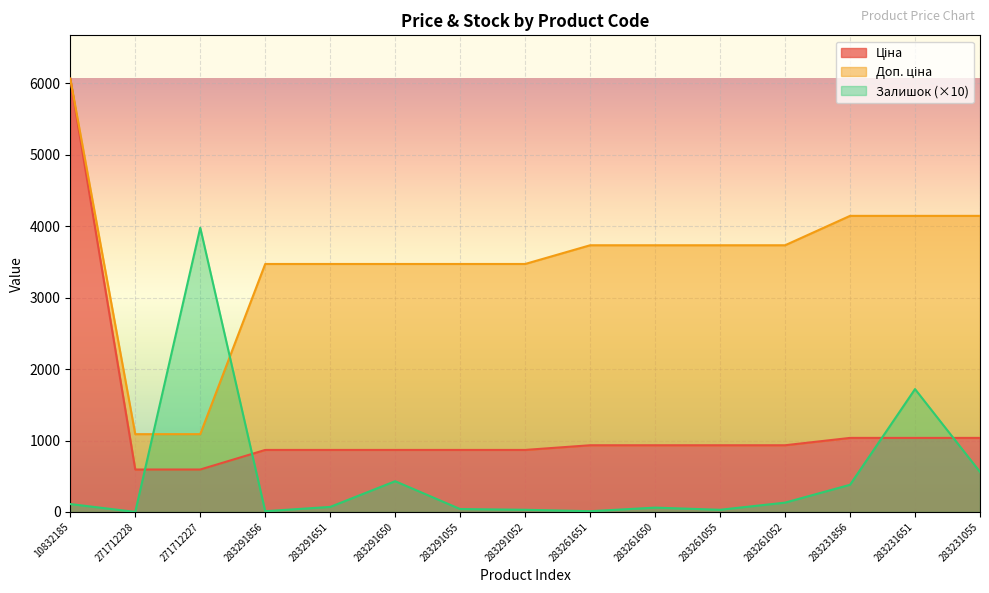

True or false: Доп. ціна has more than 1 interior local peaks.

False